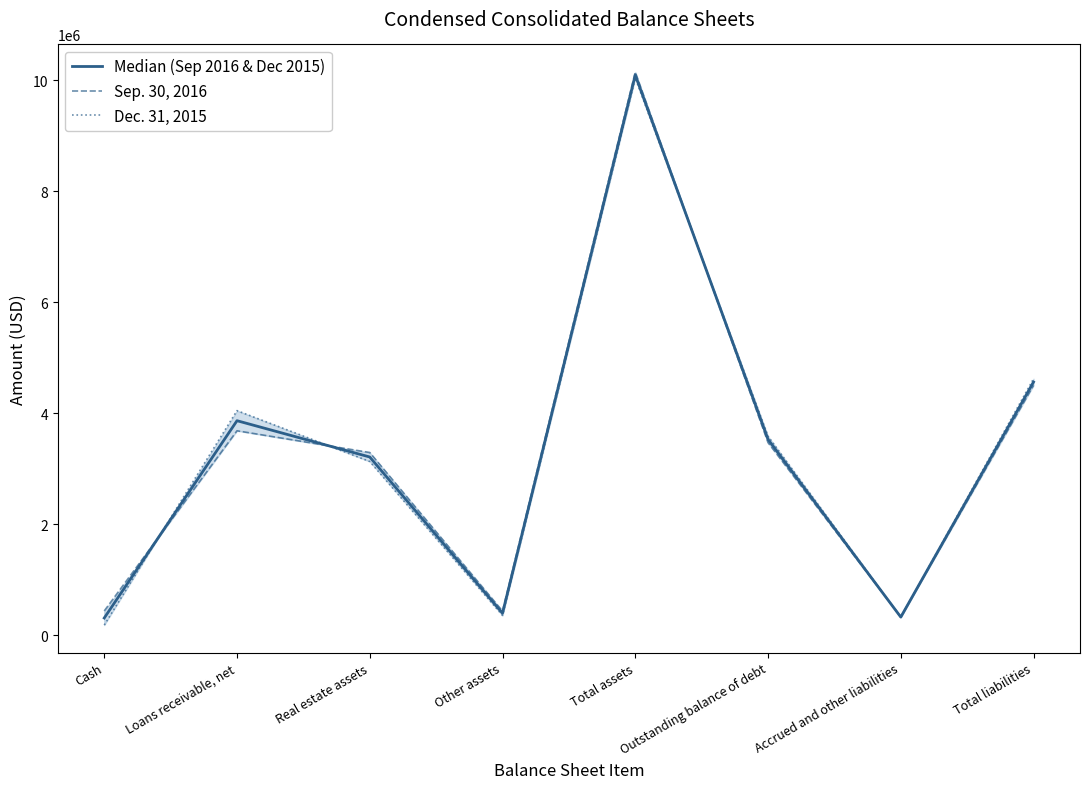

How many data points in Dec. 31, 2015 are above 3587724?

3